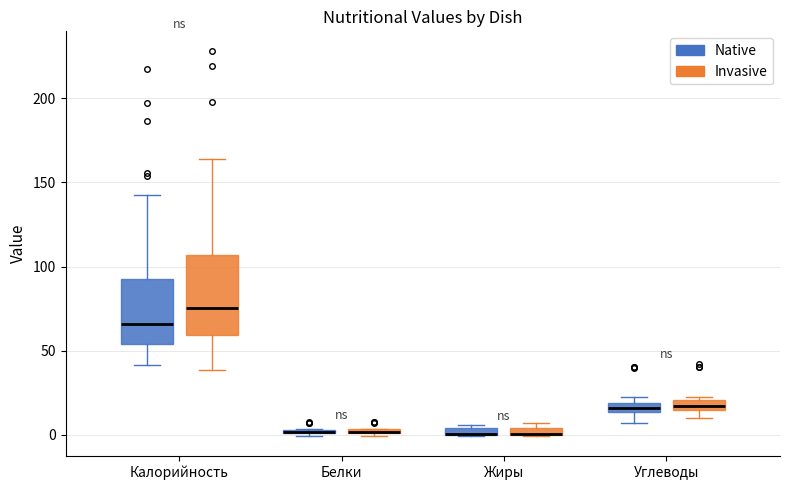

Where is the lower edge of the box for Жиры (Native) on the y-axis? The values are not printed on the chart, so give them approximately, as read against the axis.

0